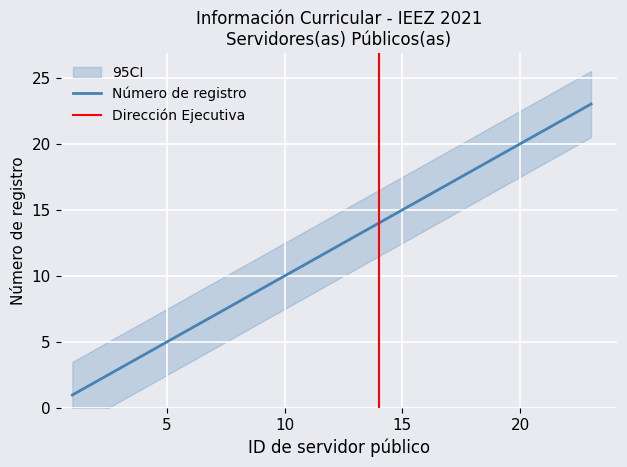

Which has a higher value, 20 or 18?

20